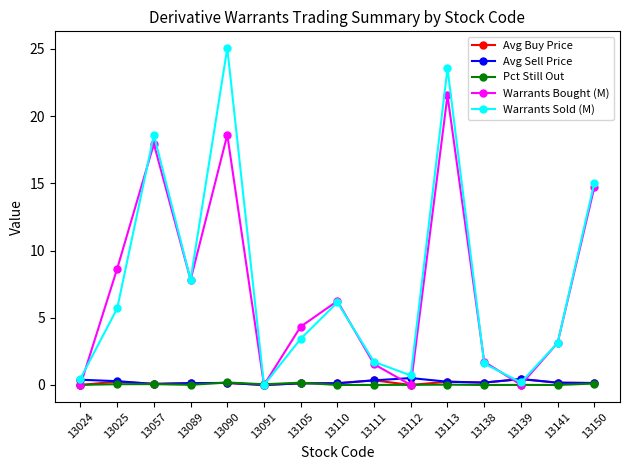

Which series has the widest spread of values?

Warrants Sold (M)